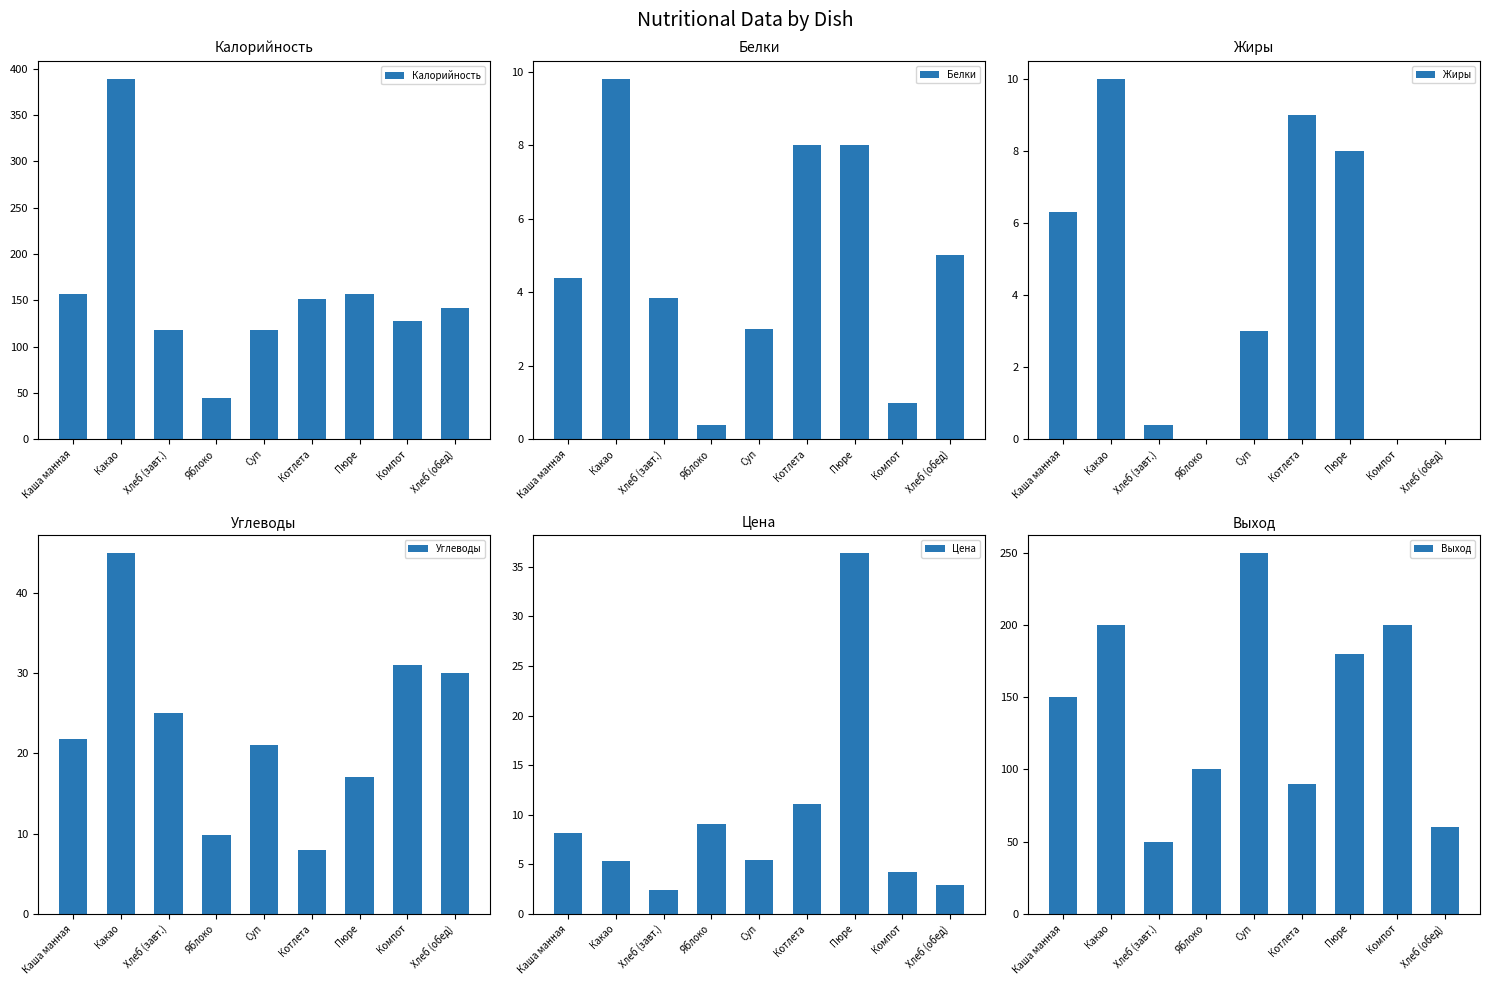

What is the total value across all series at Компот?

364.2